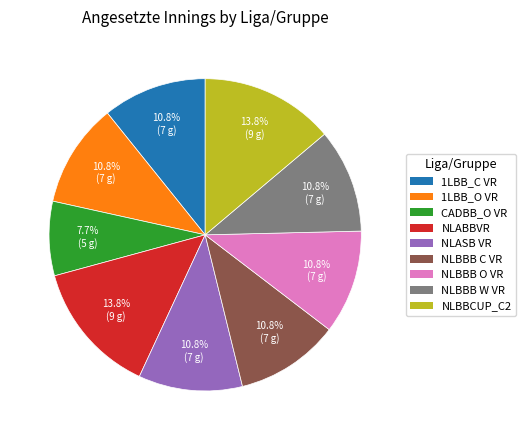

What percentage do 1LBB_O VR and NLABBVR together represent?

24.6%